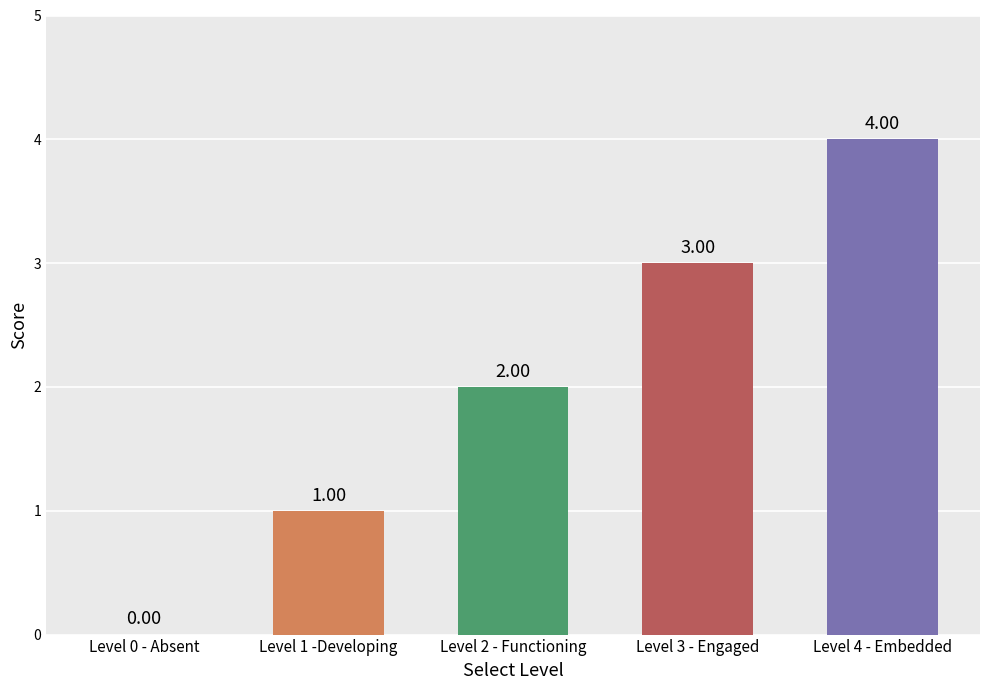

What is the sum of all values?

10